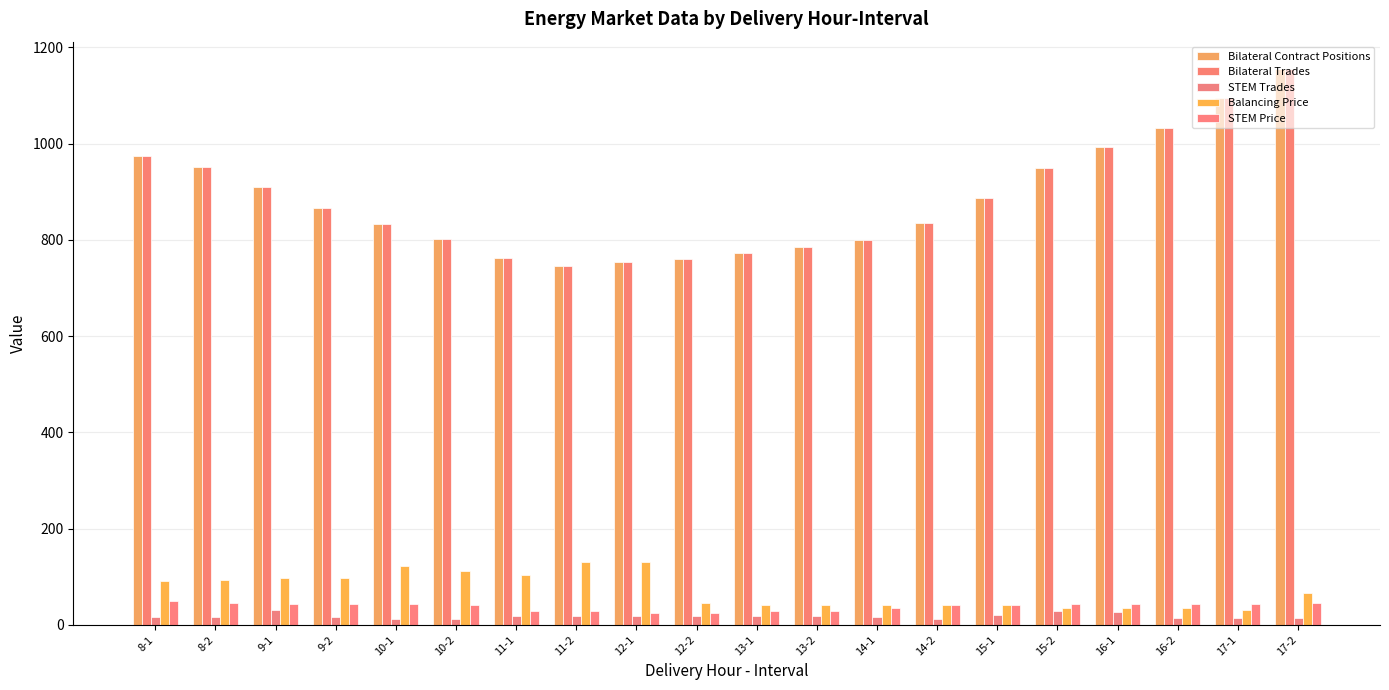

What is the lowest value of the Balancing Price series?

29.9